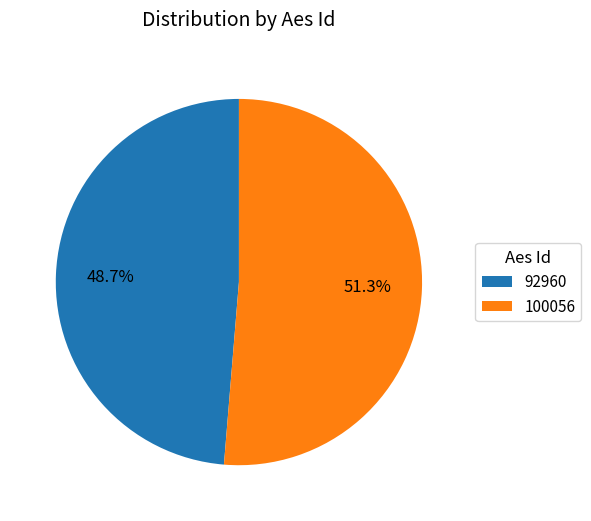

Between 92960 and 100056, which is larger?

100056